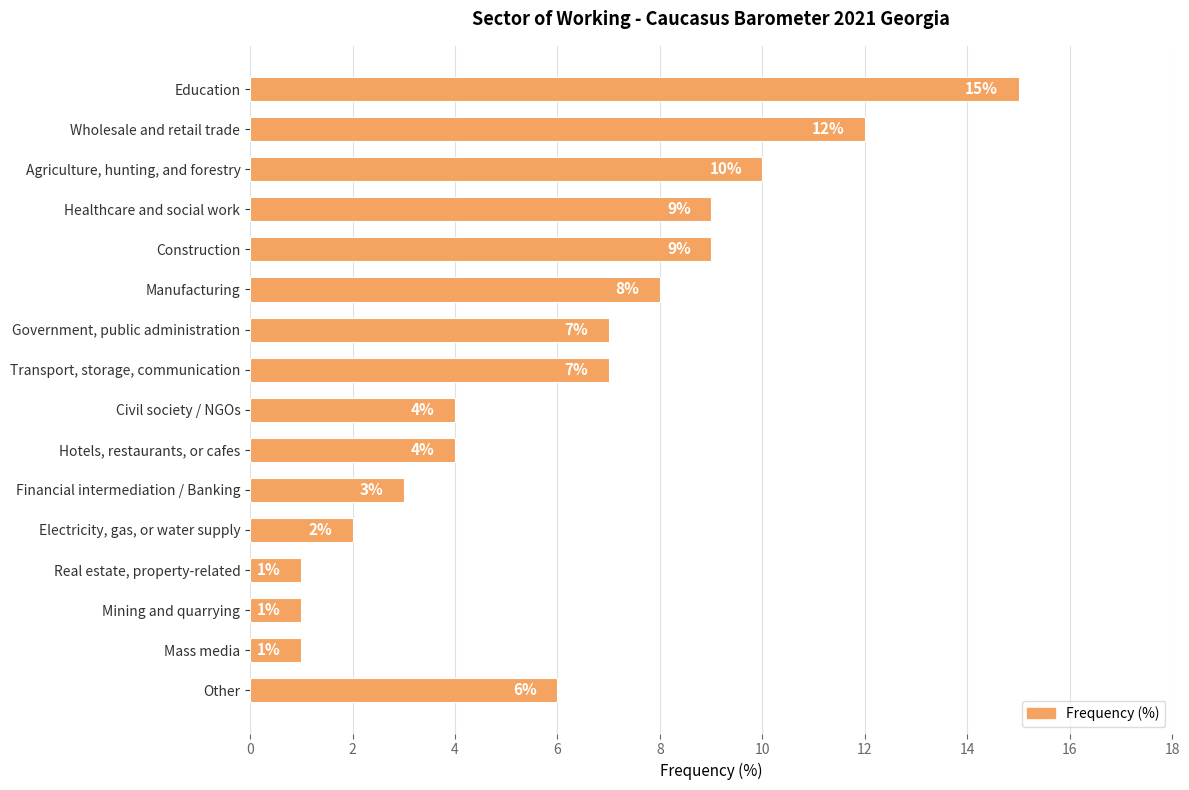

What is the ratio of the value at Mining and quarrying to the value at Mass media?

1.0